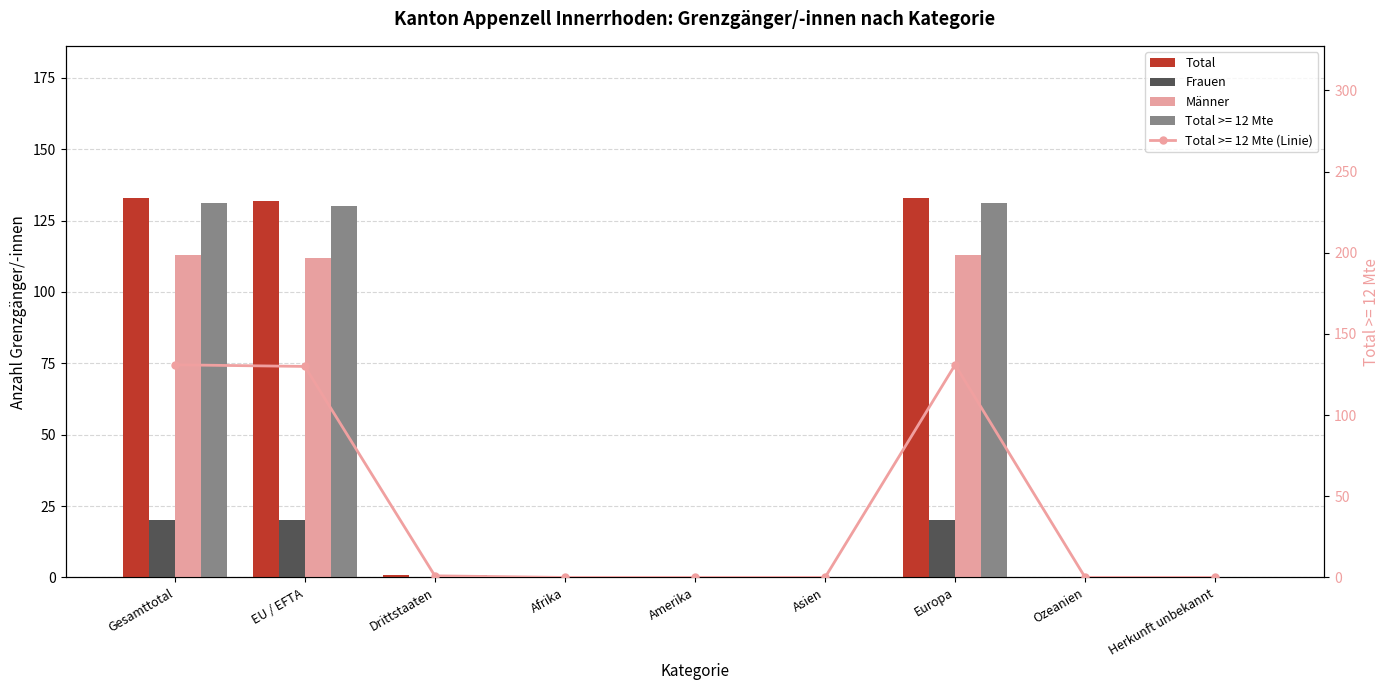

Is it true that Frauen equals 20 at Europa?

True